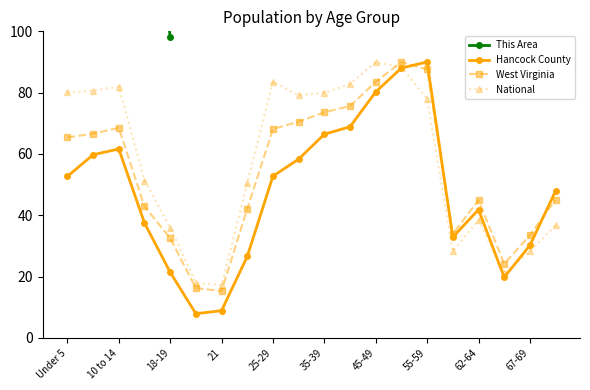

In West Virginia, how many points are higher than both neighbors (excluding endpoints)?

3